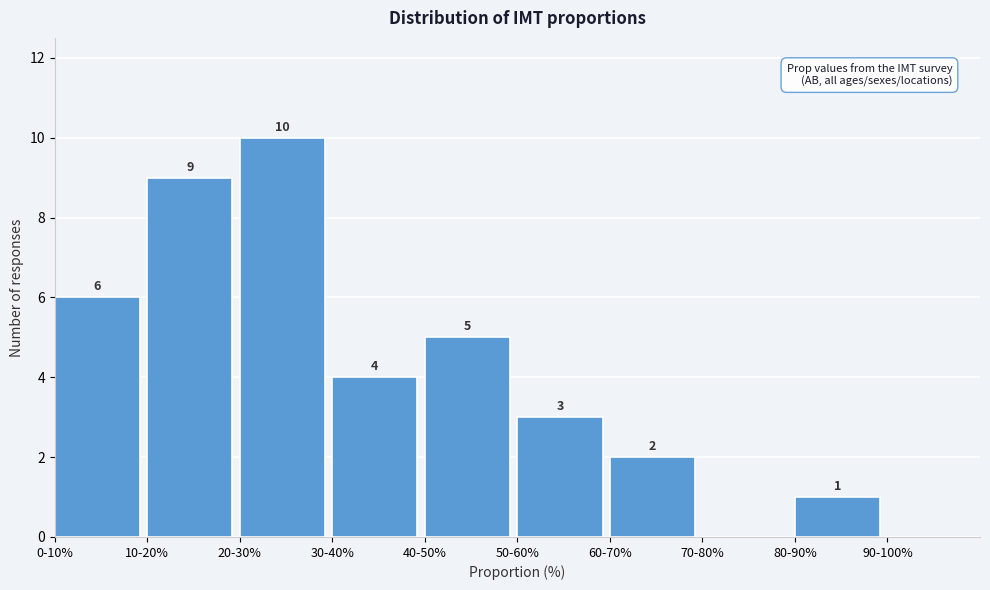

Reading left to right, transcribe all the data shown in this chart.

0-10%=6	10-20%=9	20-30%=10	30-40%=4	40-50%=5	50-60%=3	60-70%=2	70-80%=0	80-90%=1	90-100%=0